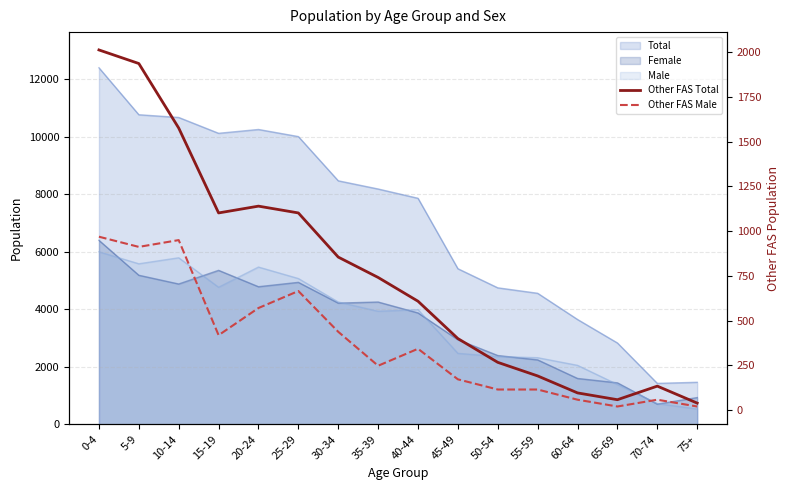

True or false: Other FAS Total and Other FAS Male intersect in this chart.

False